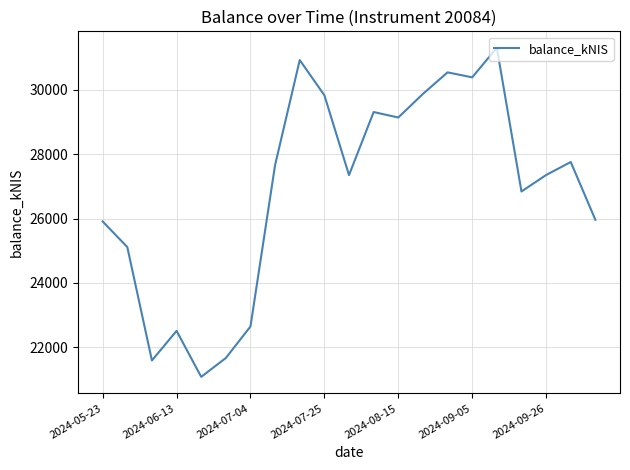

What is the difference between the maximum and minimum values?

10211.1